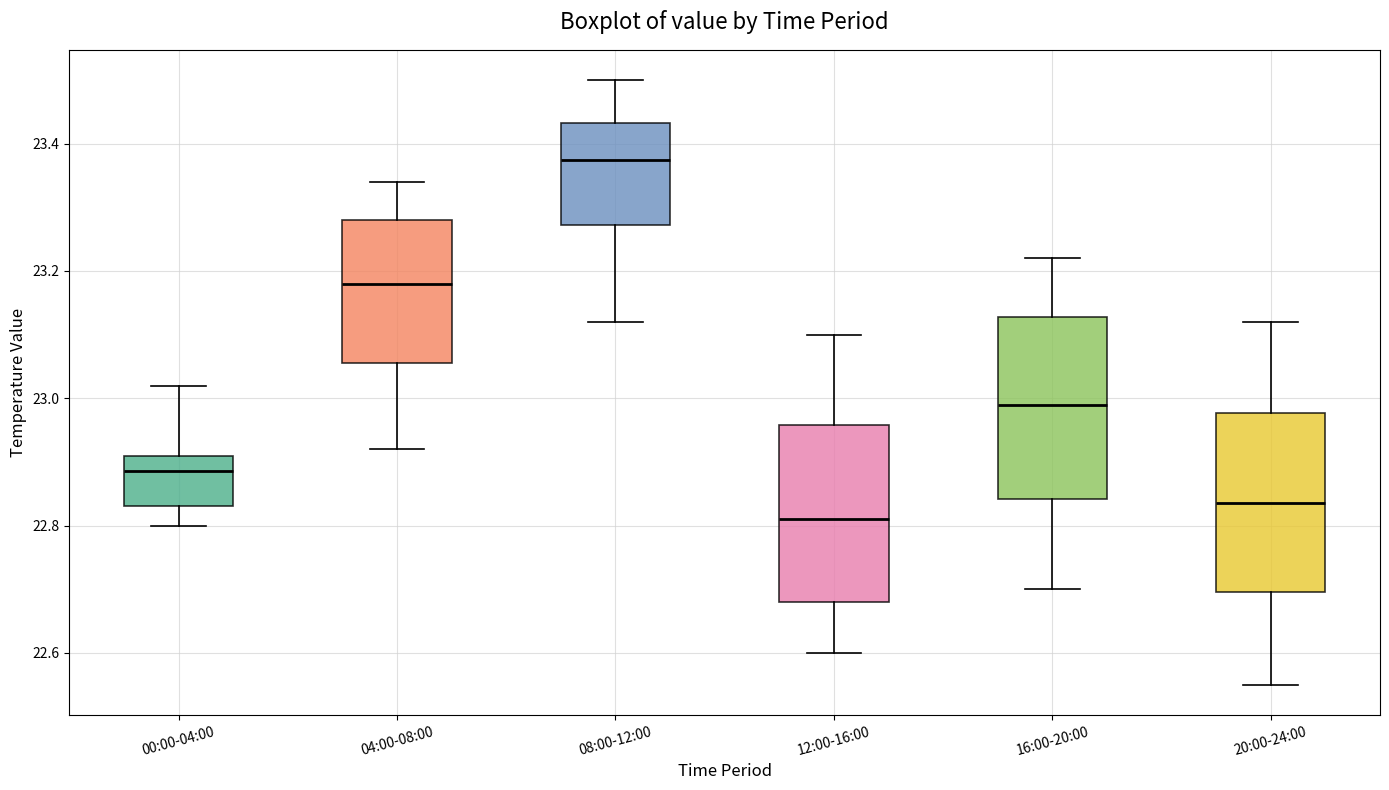

Reading left to right, read every box against the y-axis: the position of its median line, the range the box covers, and the ends of its whiskers. The values are not printed on the chart, so give them approximately, as read against the axis.

00:00-04:00: median 22.88, box 22.84 to 22.92, whiskers 22.80 to 23.02
04:00-08:00: median 23.18, box 23.06 to 23.28, whiskers 22.92 to 23.34
08:00-12:00: median 23.38, box 23.28 to 23.44, whiskers 23.12 to 23.50
12:00-16:00: median 22.82, box 22.68 to 22.96, whiskers 22.60 to 23.10
16:00-20:00: median 23.00, box 22.84 to 23.12, whiskers 22.70 to 23.22
20:00-24:00: median 22.84, box 22.70 to 22.98, whiskers 22.56 to 23.12